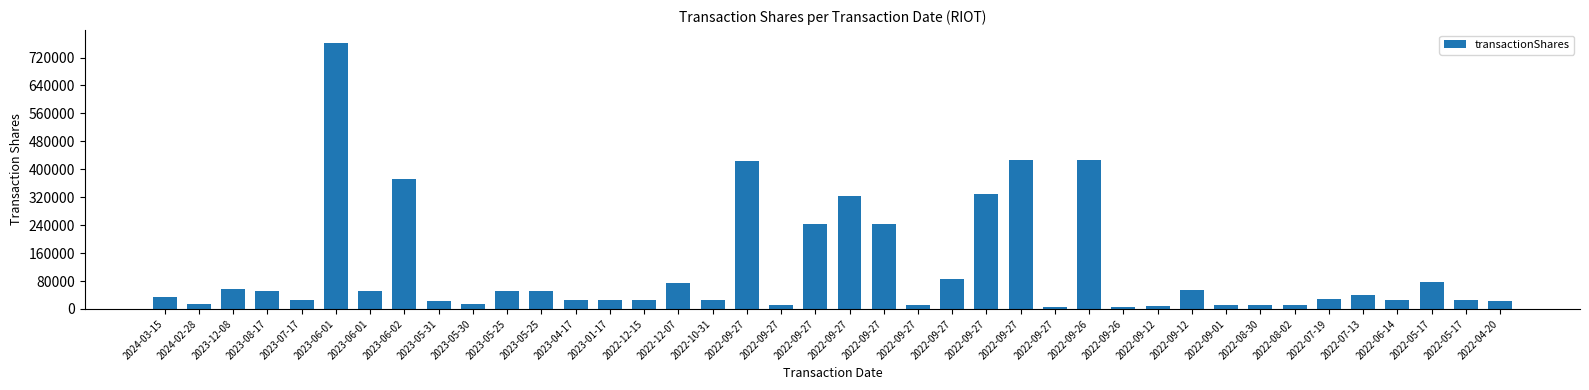

Approximately how many times larger is the value at 2022-09-27 compared to 2023-04-17?

0.2